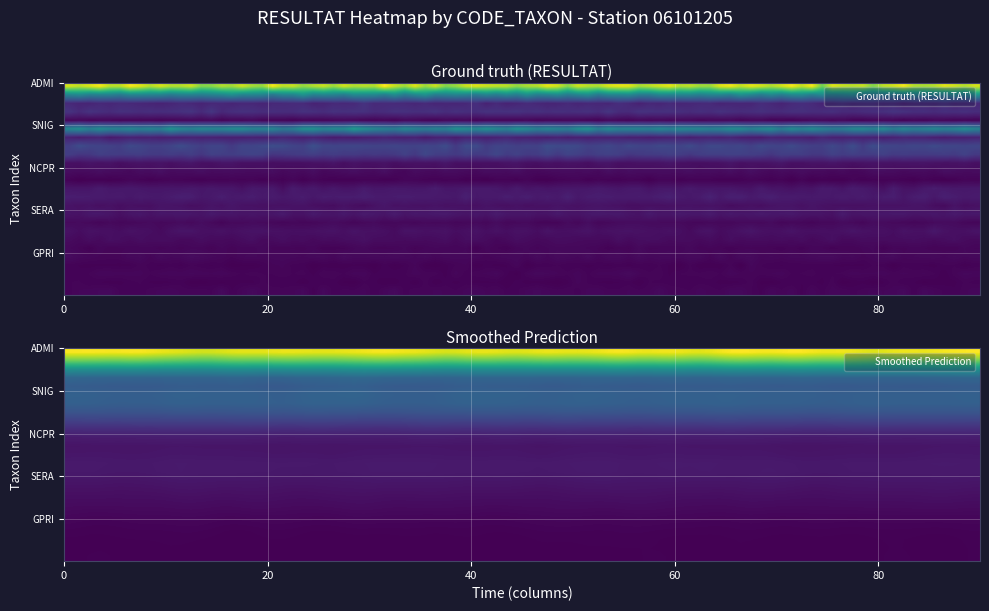

Reading left to right, what are all the values shown in this chart?

resultat=122	1=60	2=15	3=18	4=2	5=62	6=12	7=28	8=24	9=6	10=4	11=1	12=8	13=10	14=6	15=8	16=3	17=6	18=4	19=2	20=3	21=1	22=2	23=1	24=2